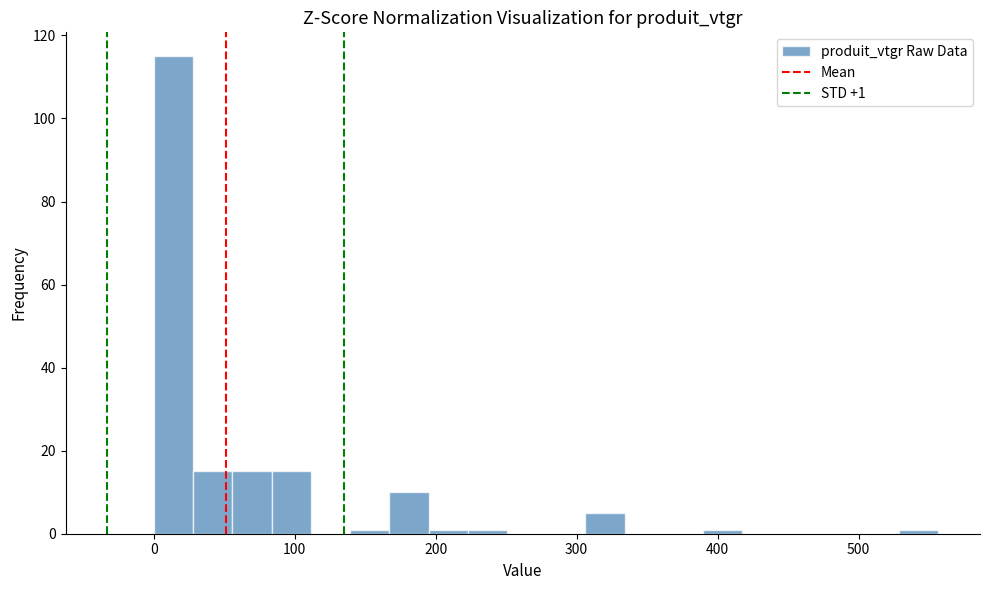

Around what value on the x-axis is the tallest bar? Give the approximate position of its centre, as read against the axis.

10